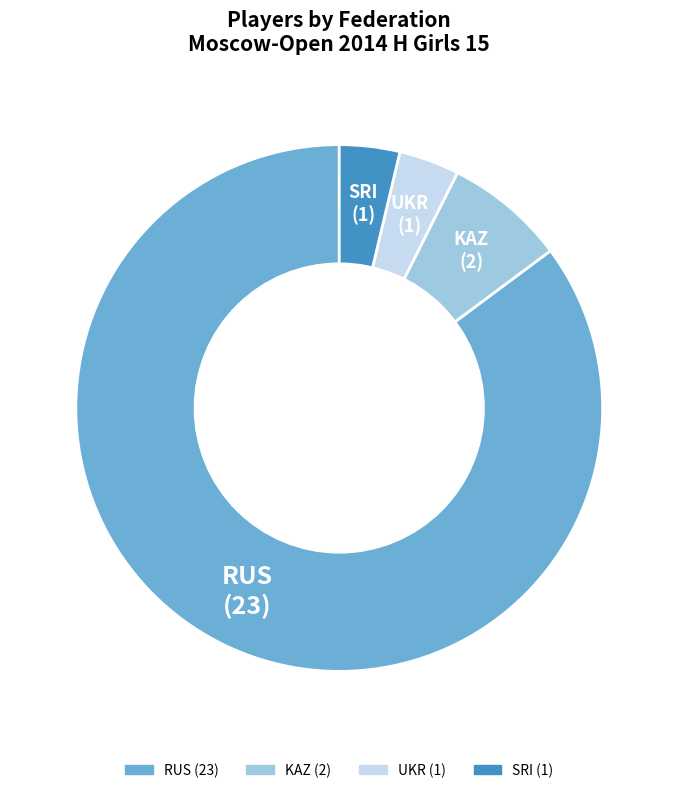

Is RUS the majority of the pie?

Yes